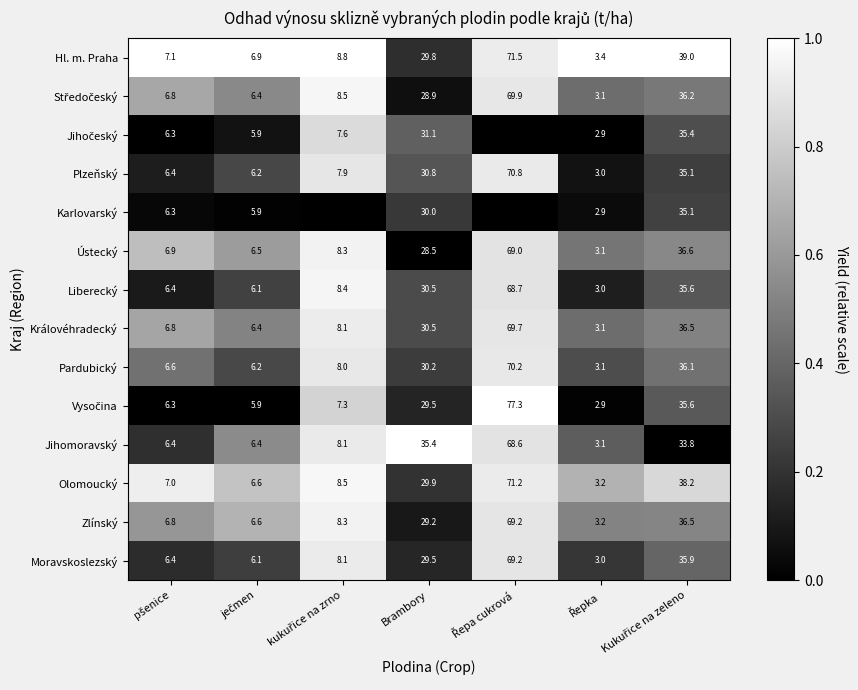

What is the sum of all Jihomoravský values?

161.8